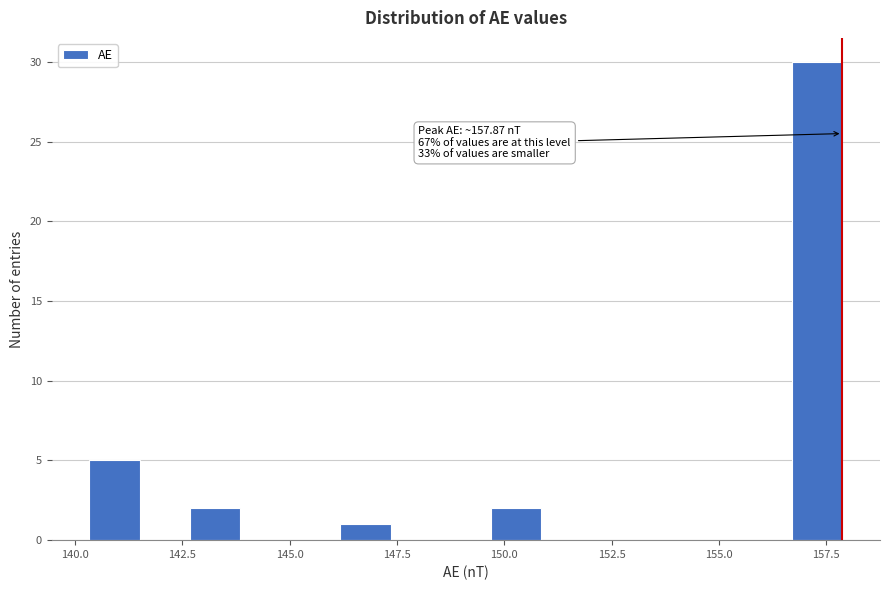

Read against the x-axis, roughly where is the centre of the tallest bar?

157.5